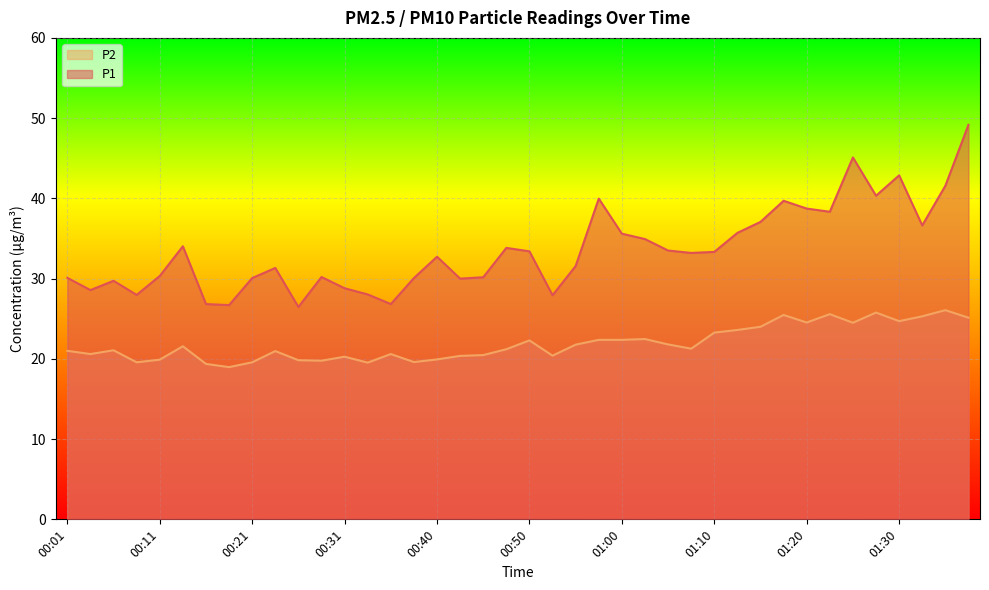

True or false: P2 has more than 0 interior local peaks.

True